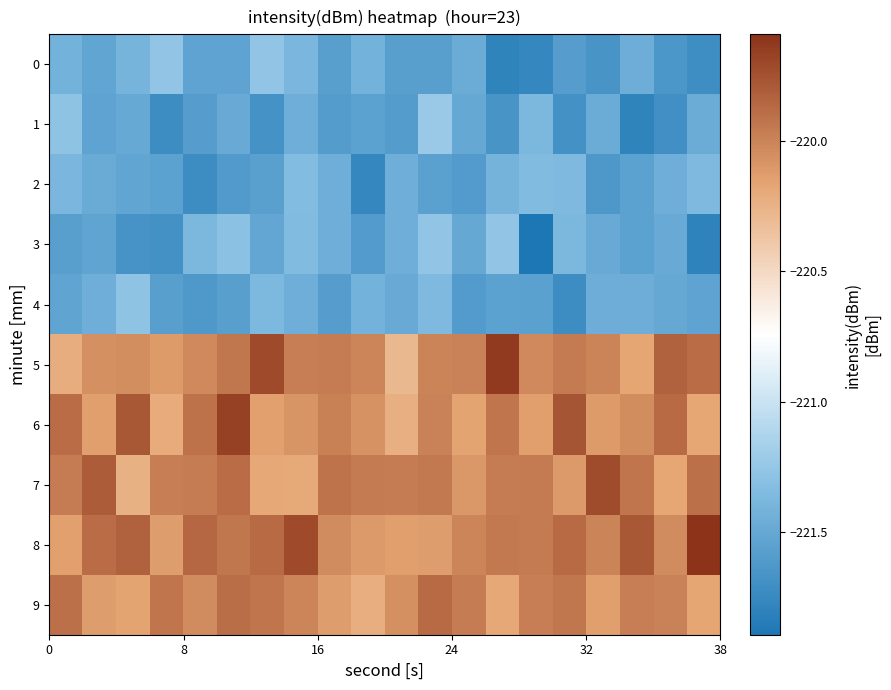

Rank the series by their maximum value, from lowest to highest.

2, 4, 3, 0, 1, 9, 7, 6, 5, 8